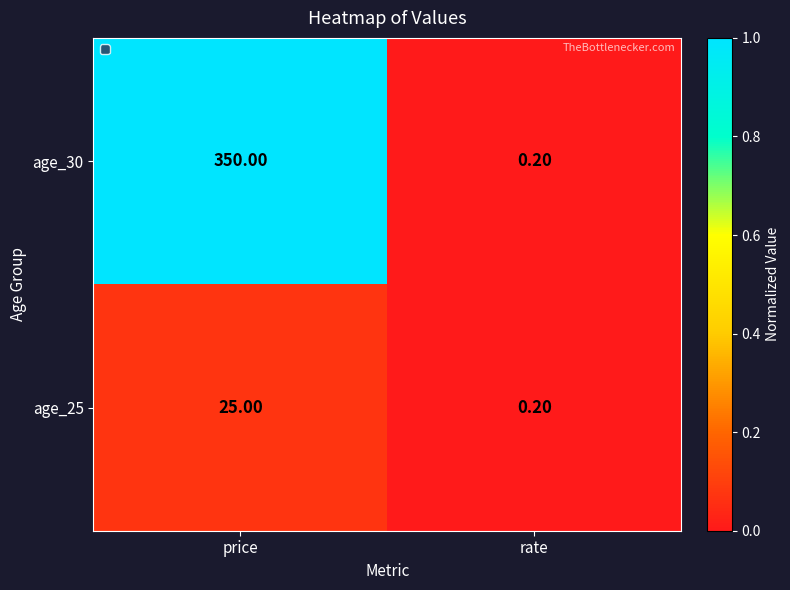

What is the greatest value displayed?

350.0